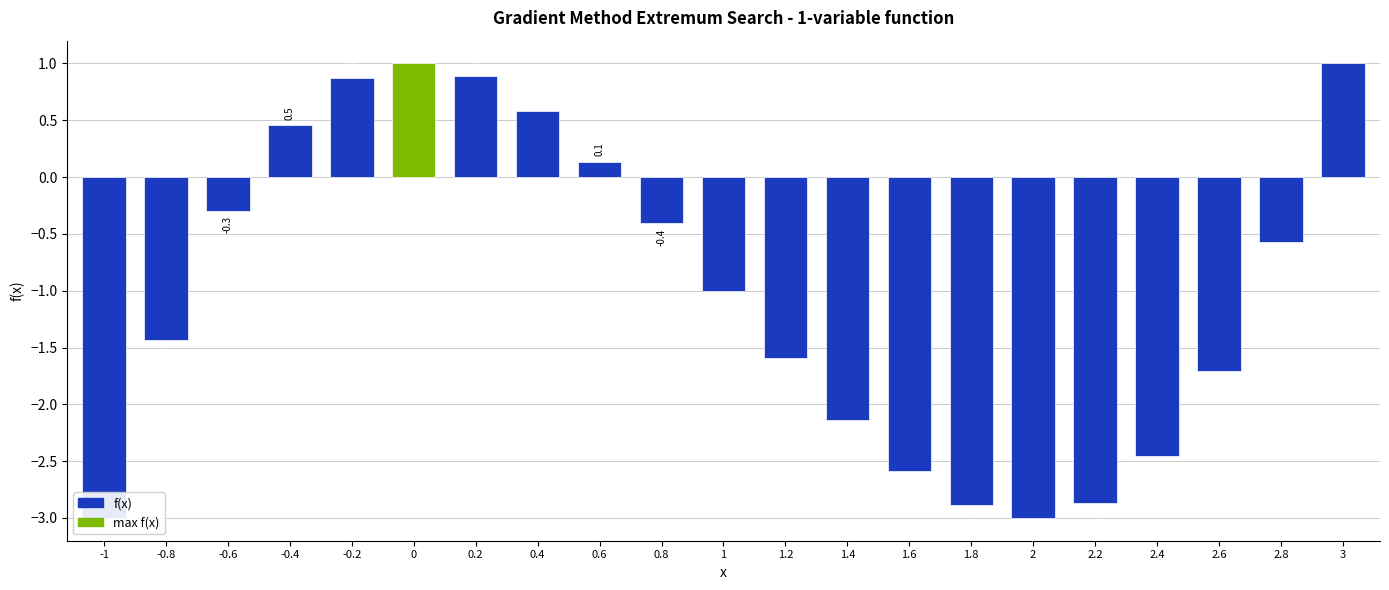

At which label is the value closest to -1?

1